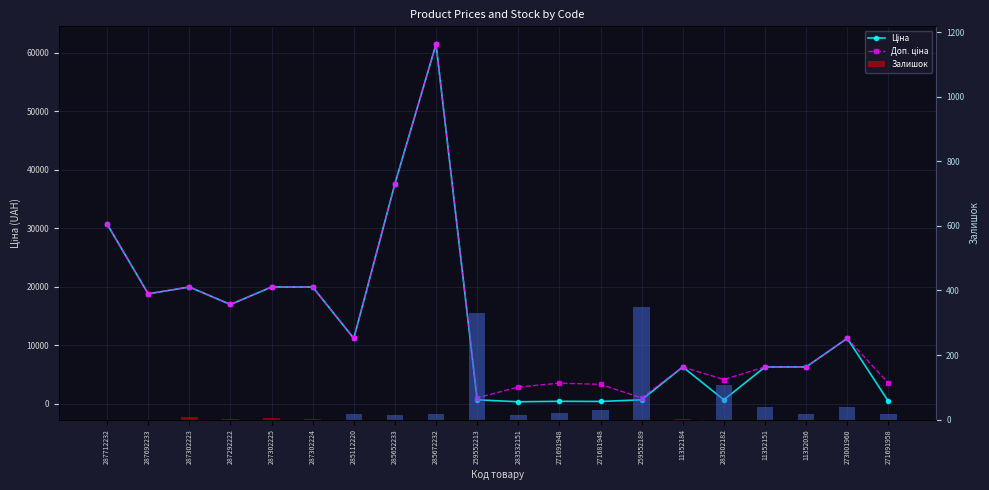

What is the total value across all series at 259552213?

2049.3